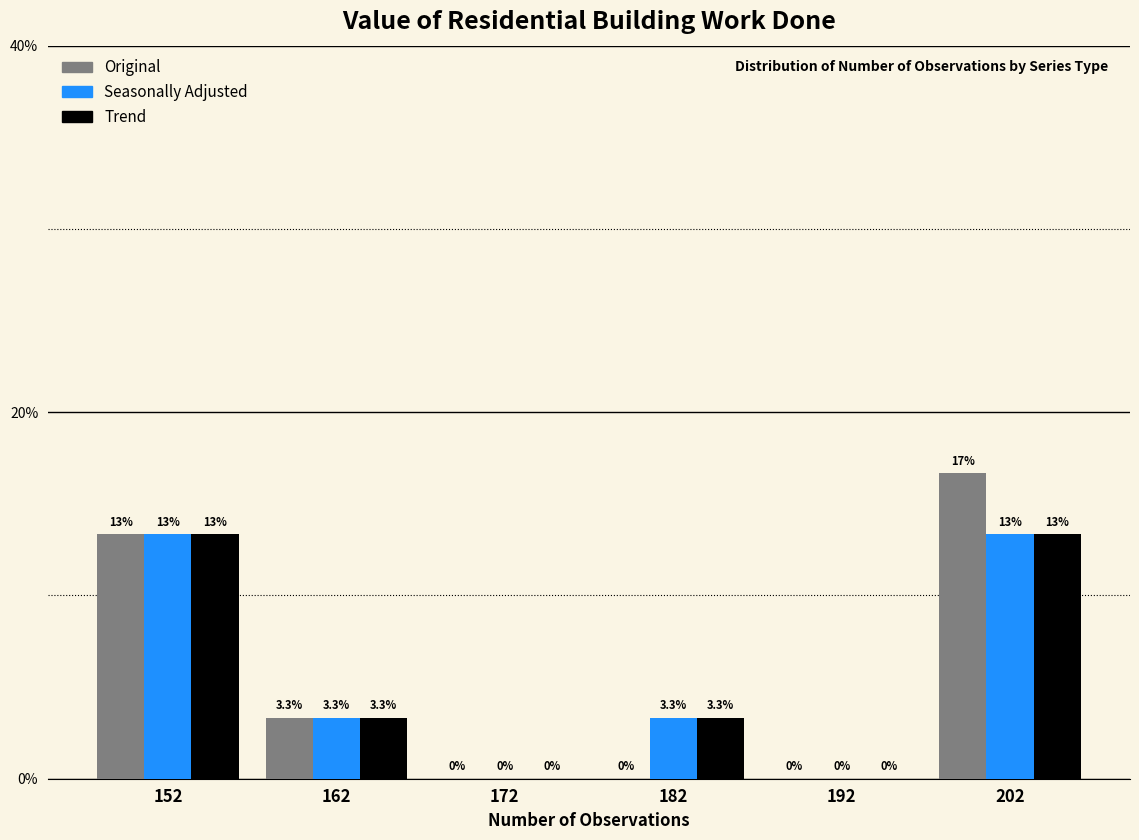

Reading left to right, what are all the values shown in this chart?

Original: 152=13.3	162=3.3	172=0.0	182=0.0	192=0.0	202=16.7
Seasonally Adjusted: 152=13.3	162=3.3	172=0.0	182=3.3	192=0.0	202=13.3
Trend: 152=13.3	162=3.3	172=0.0	182=3.3	192=0.0	202=13.3